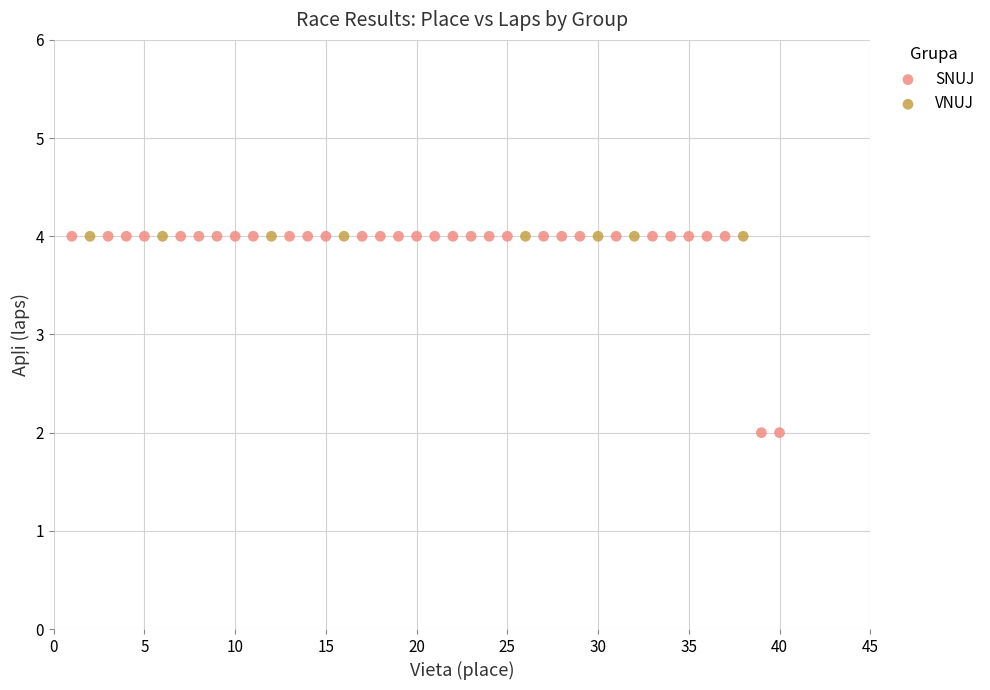

Which series contains the lowest Y value?

SNUJ